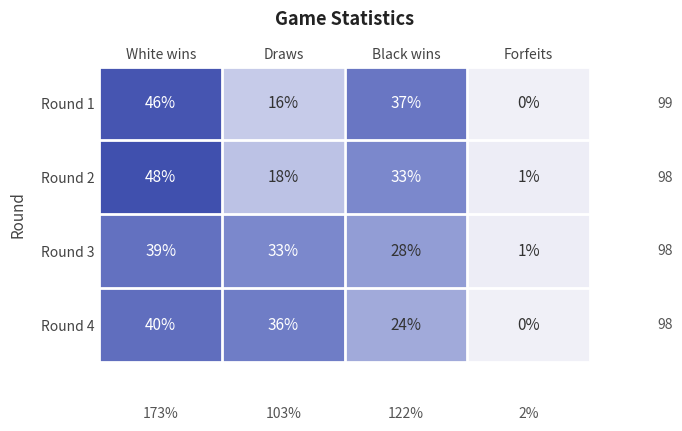

Rank the categories by Round 2 value from highest to lowest.

White wins, Black wins, Draws, Forfeits